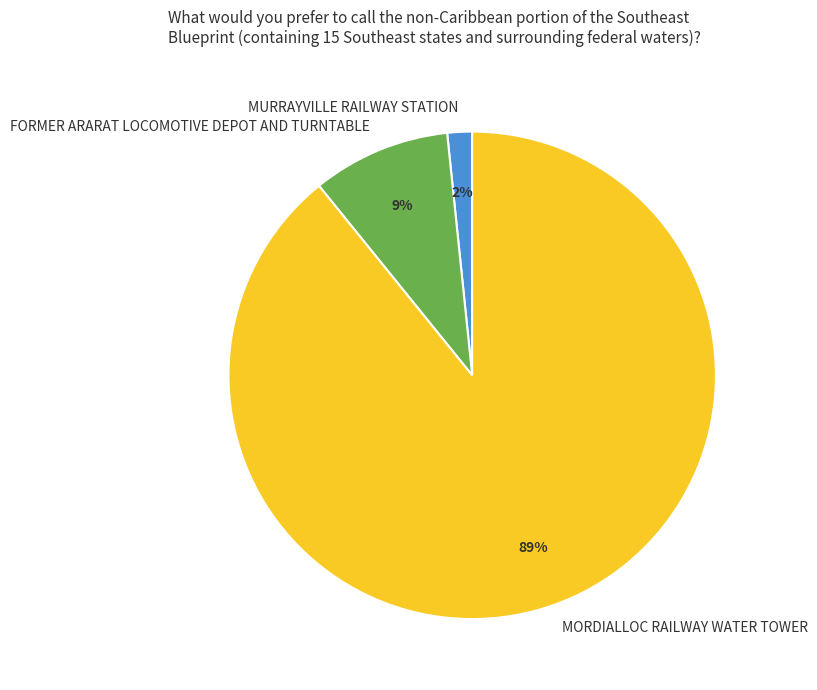

Which category accounts for the majority?

MORDIALLOC RAILWAY WATER TOWER